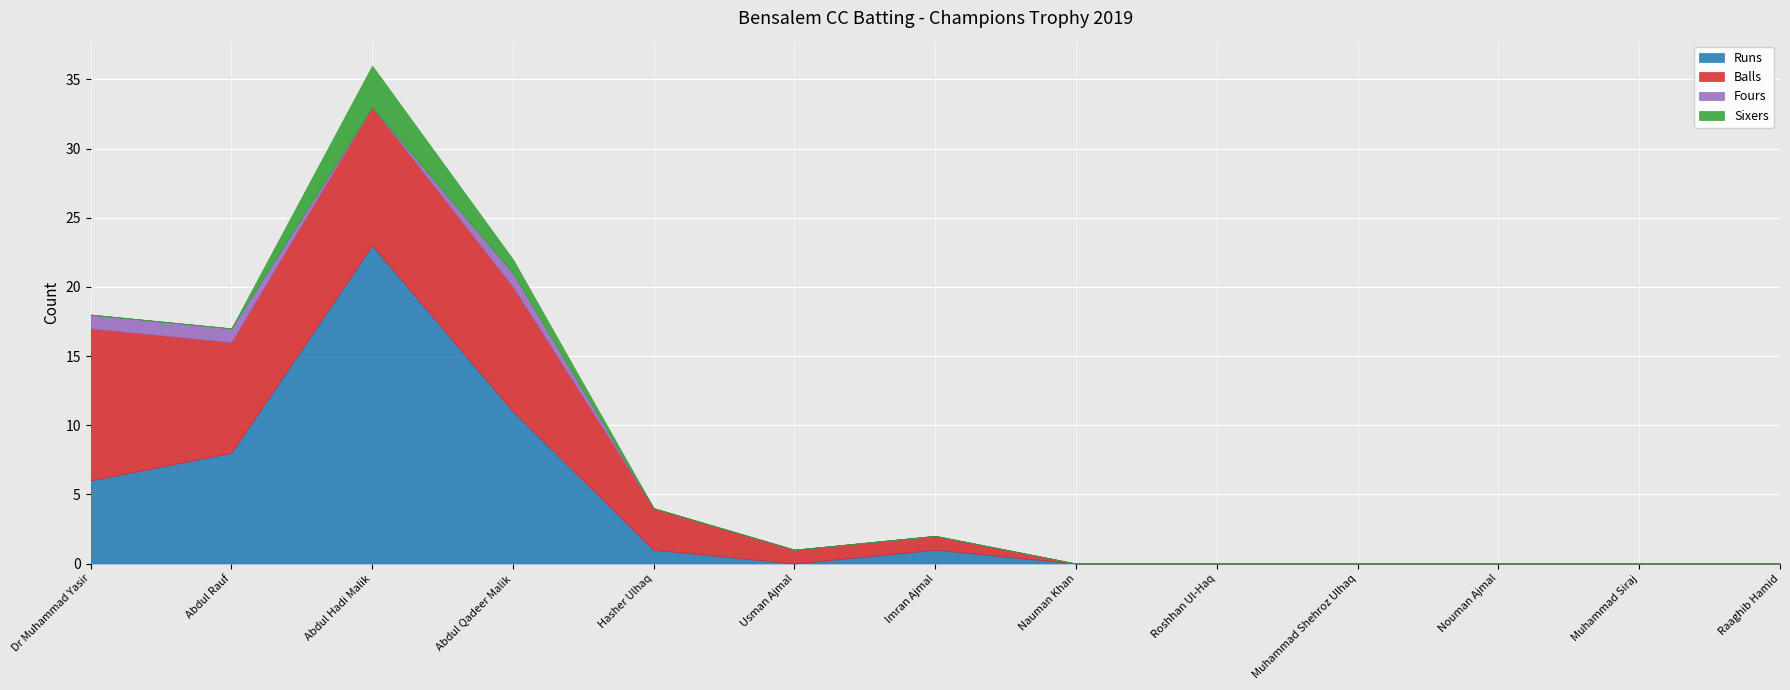

Between Raaghib Hamid and Roshhan Ul-Haq, which is larger?

Raaghib Hamid